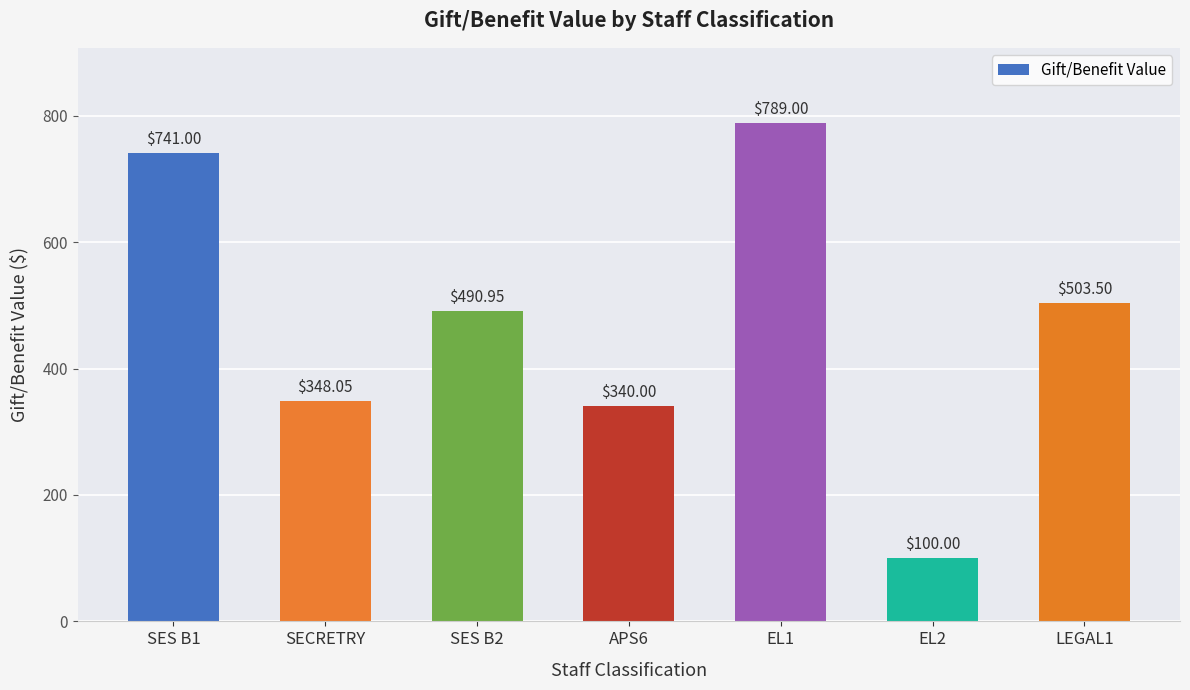

What is the sum of the values at EL1 and LEGAL1?

1292.5